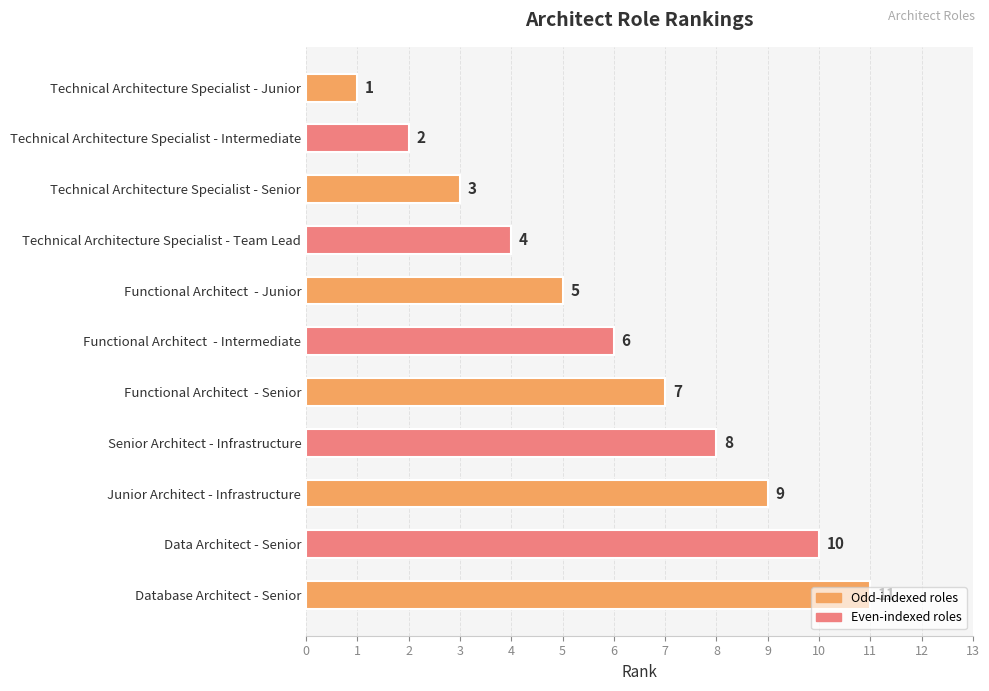

What is the ratio of the value at Data Architect - Senior to the value at Technical Architecture Specialist - Intermediate?

5.0